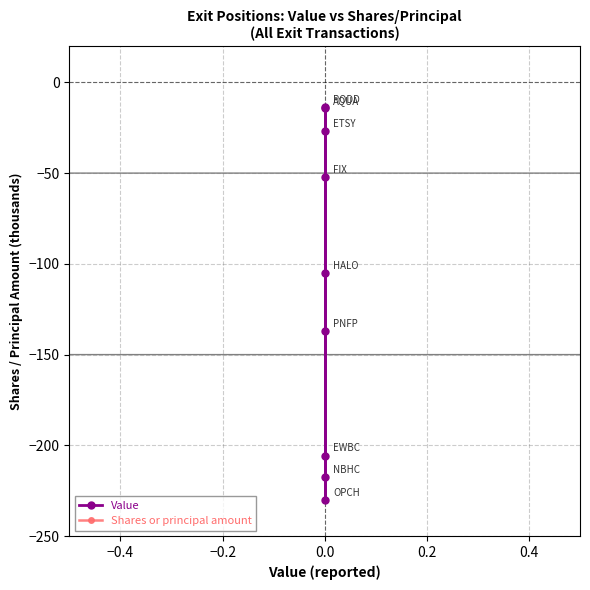

What is the difference between the maximum and minimum values in the Shares or principal amount series?

216.4